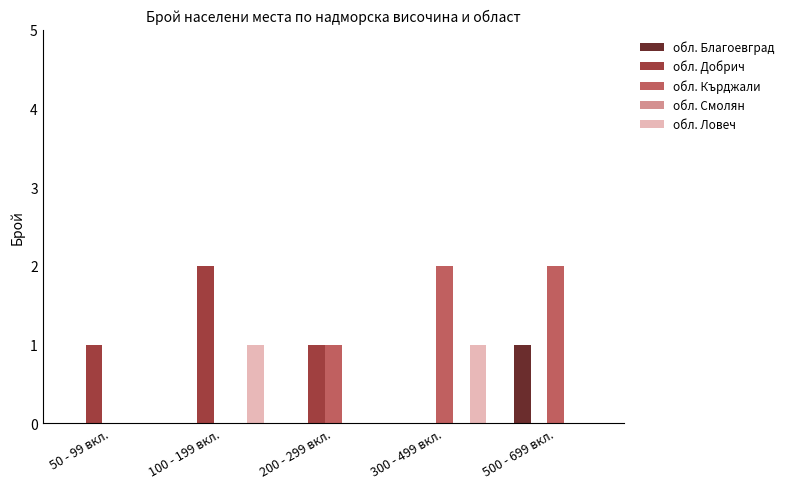

What is the sum of the обл. Кърджали values at 200 - 299 вкл. and 500 - 699 вкл.?

3